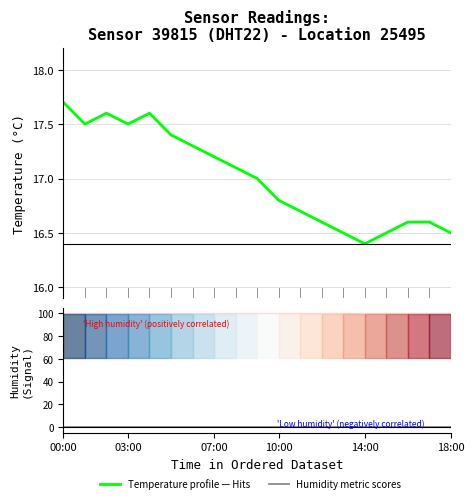

What is the difference between the highest and lowest values at 13?

16.5